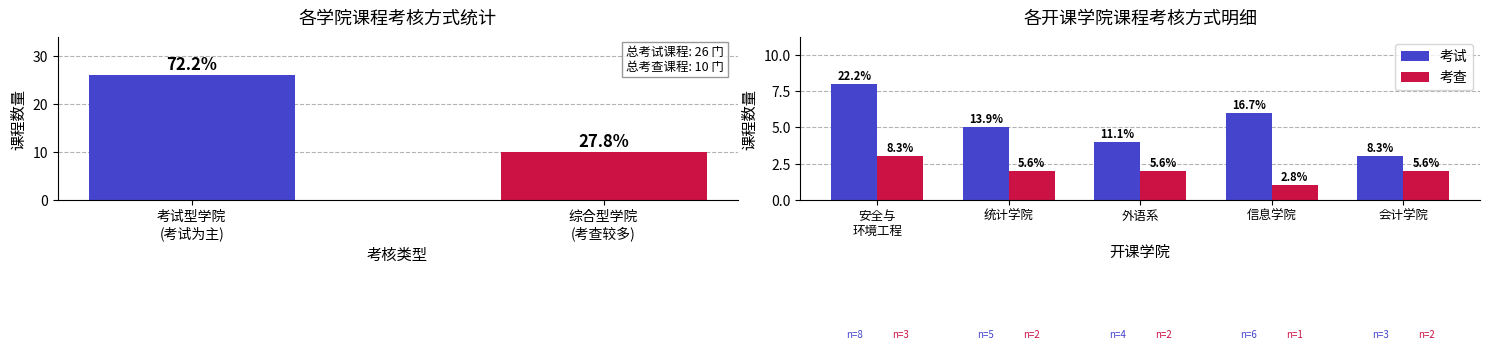

What position from the left is 统计学院?

2